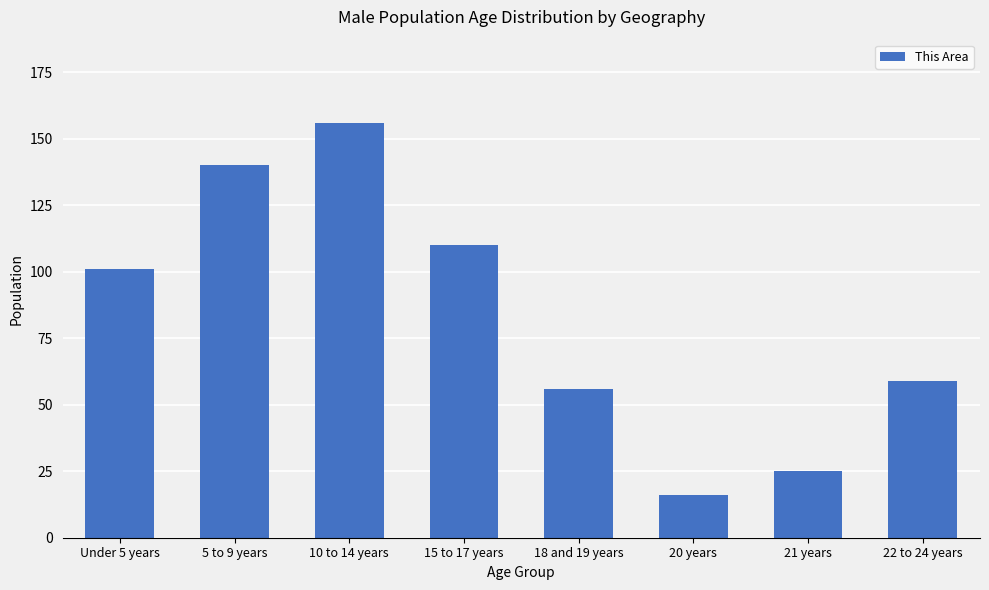

Reading right to left, list all the values displayed in this chart.

59	25	16	56	110	156	140	101